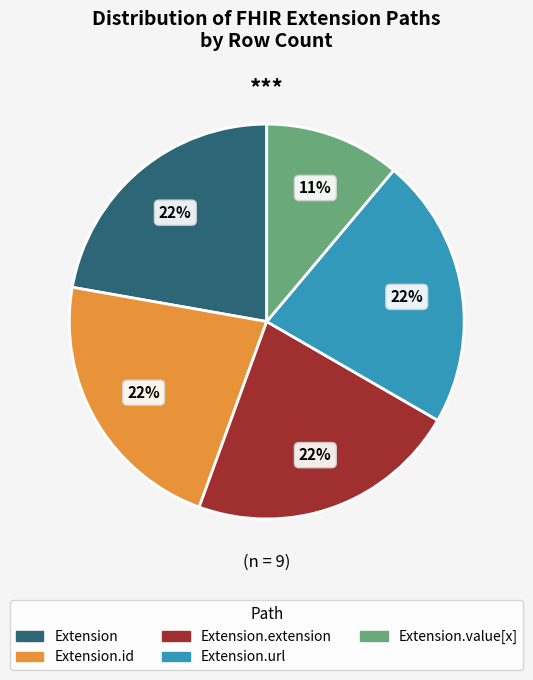

Is there any slice that represents more than half of the pie?

No